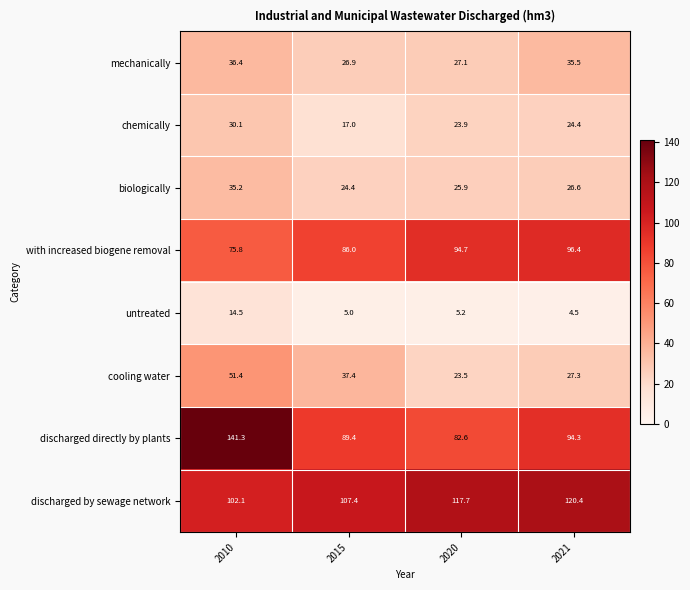

True or false: biologically has a value of 10.4 at 2020.

False